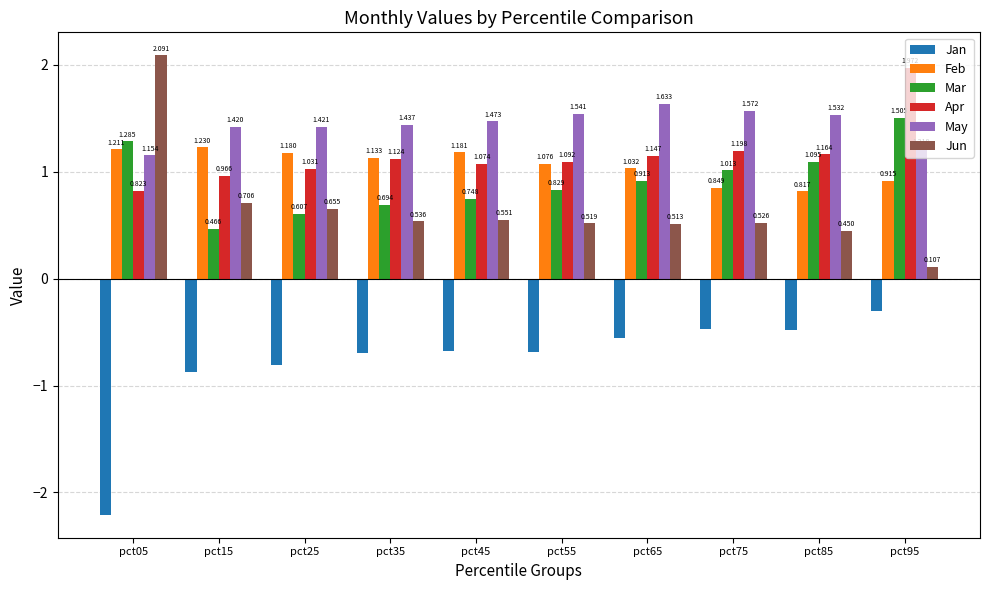

How many bars are there in total?

60